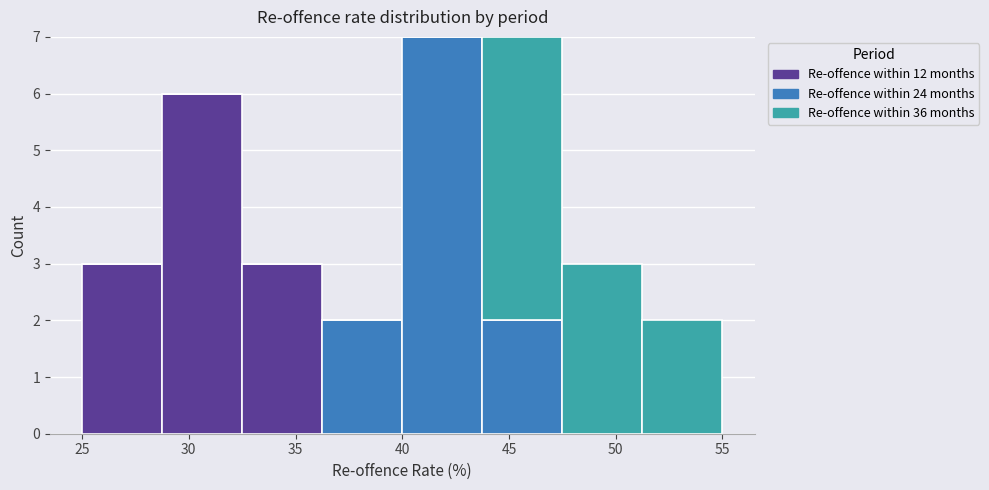

What is the total height of the stacked bar covering 32.50 to 36.25 on the x-axis? Neither the bar edges nor the heights are printed on the chart, so give them approximately, as read against the axes.

3